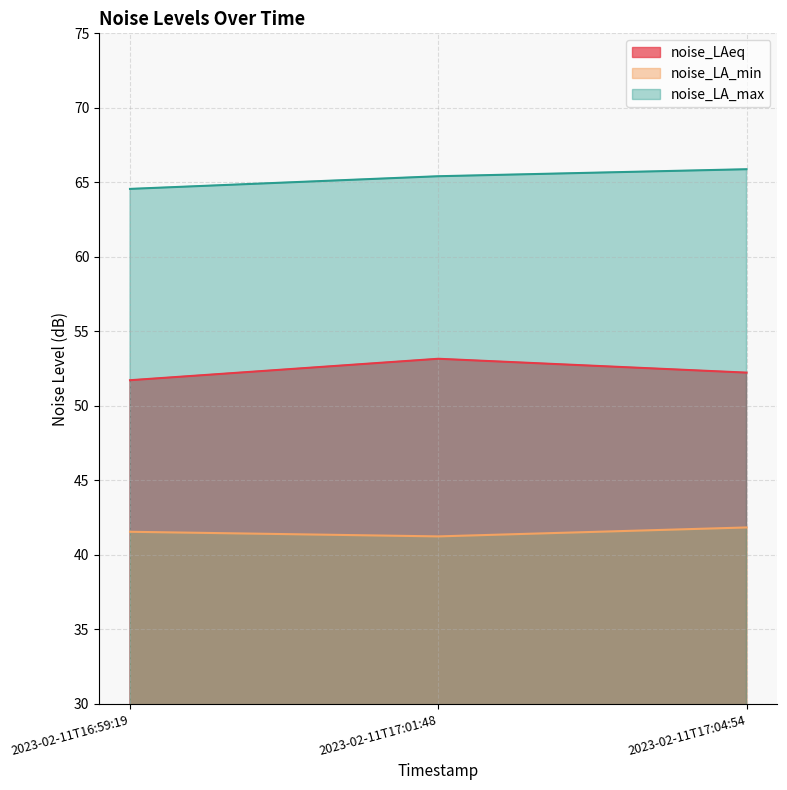

True or false: noise_LA_max has a value of 65.9 at 2023-02-11T17:04:54.

True